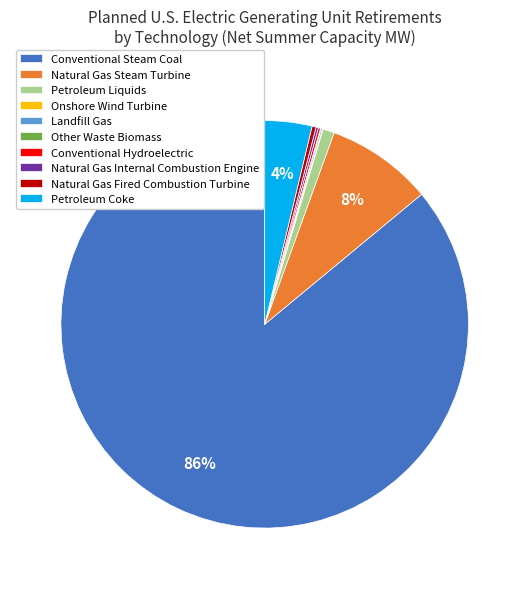

The Petroleum Liquids slice represents 11% of the pie. True or false?

False